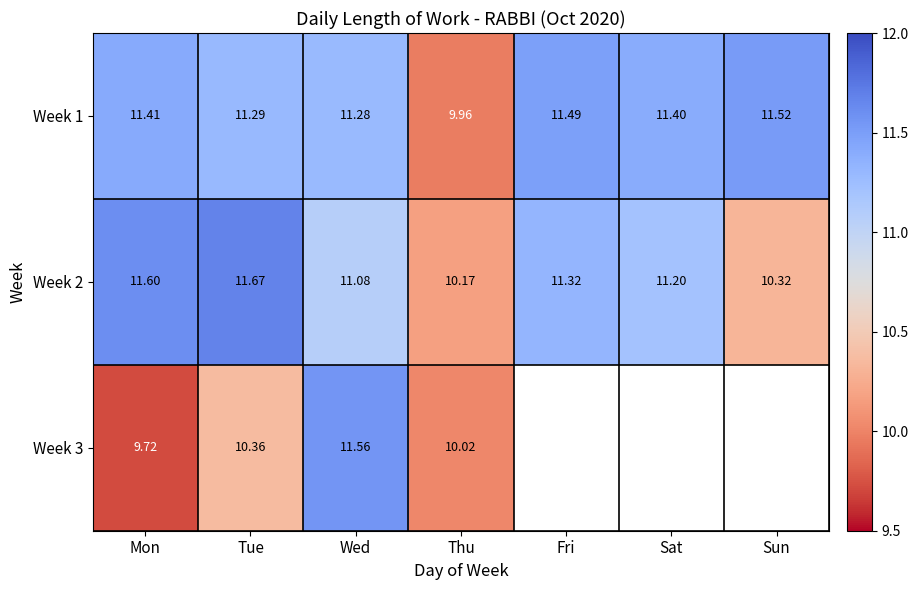

What is the difference between the Week 1 values at Wed and Sun?

0.2